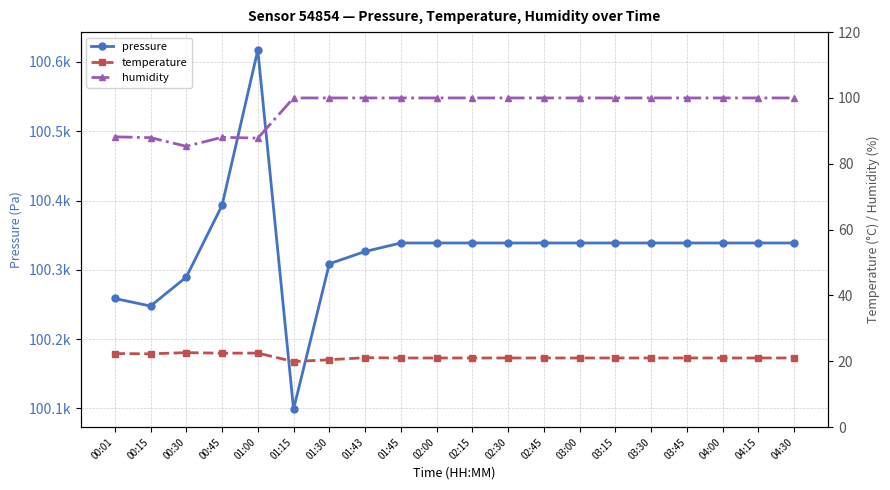

Does the chart have visible grid lines?

Yes